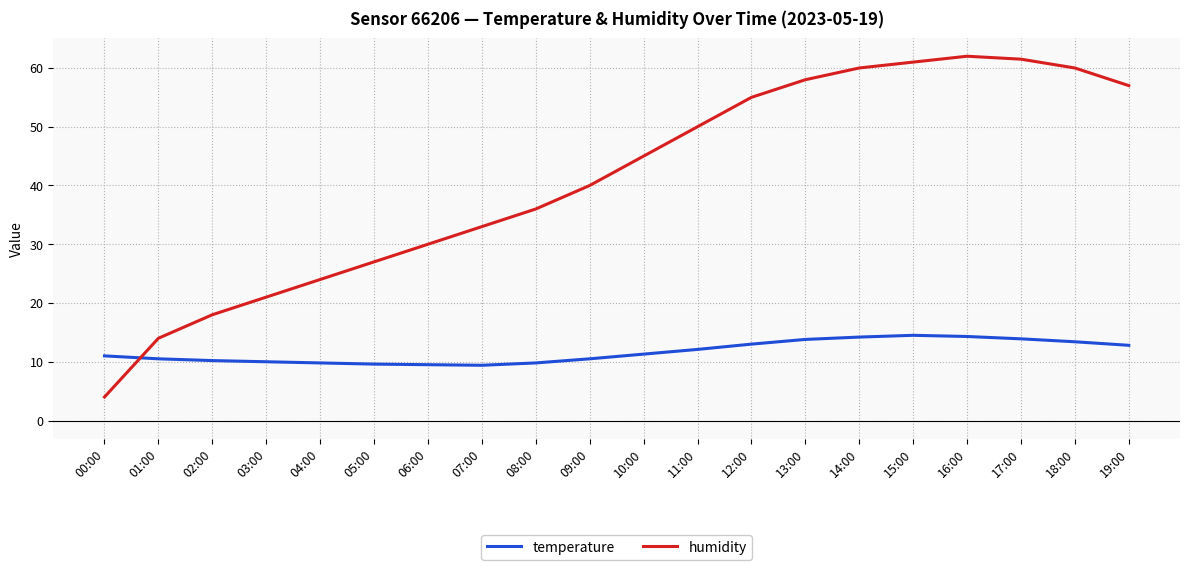

True or false: humidity has a value of 61.0 at 15:00.

True